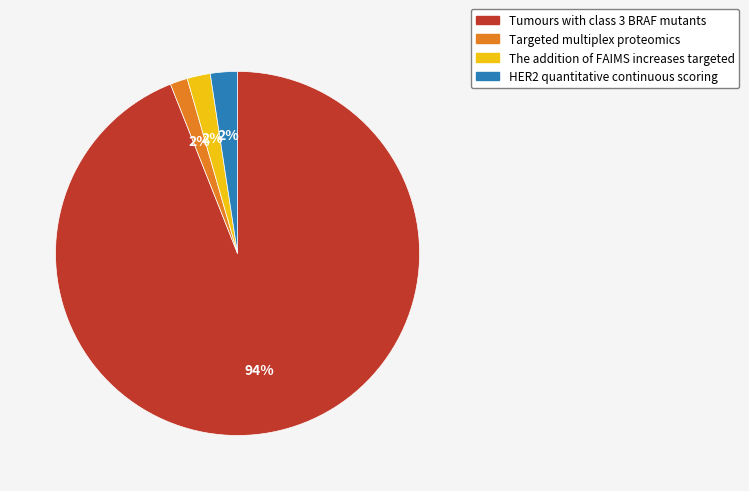

To the nearest percent, what is the average slice percentage?

25%